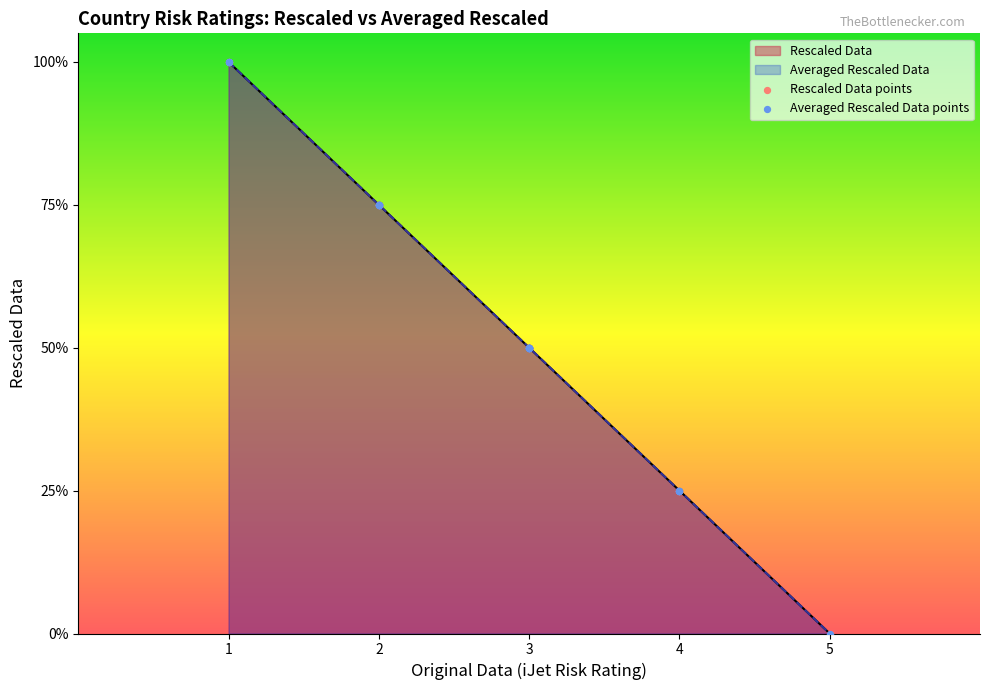

Which series contains the lowest Y value?

Rescaled Data points